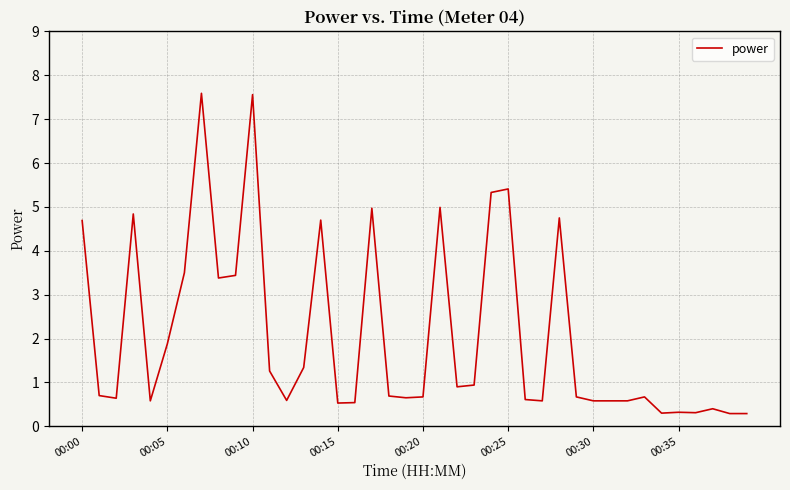

What is the maximum value shown in the chart?

7.6